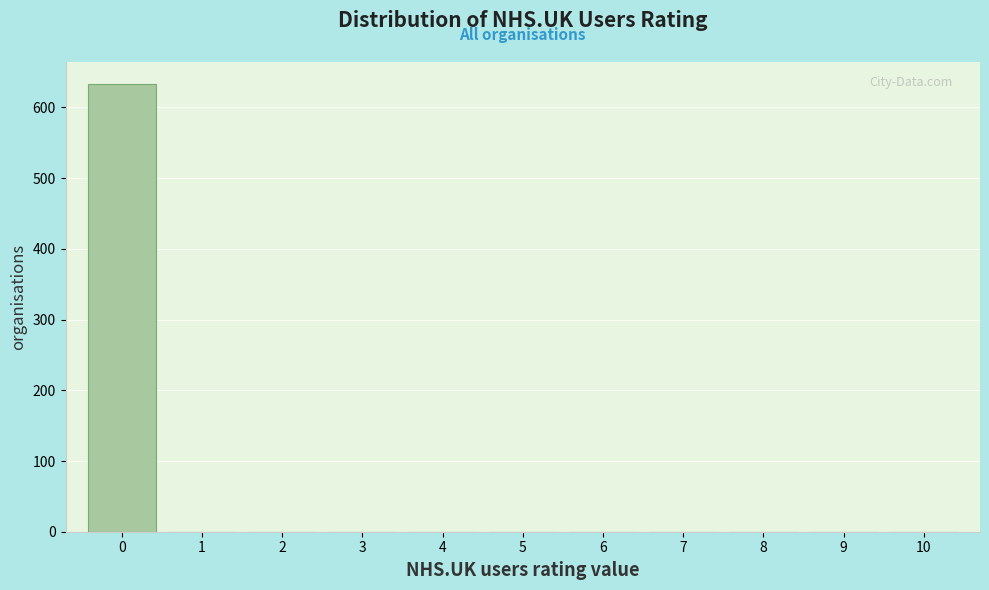

Which range on the x-axis has the tallest bar?

-0.5 to 0.5